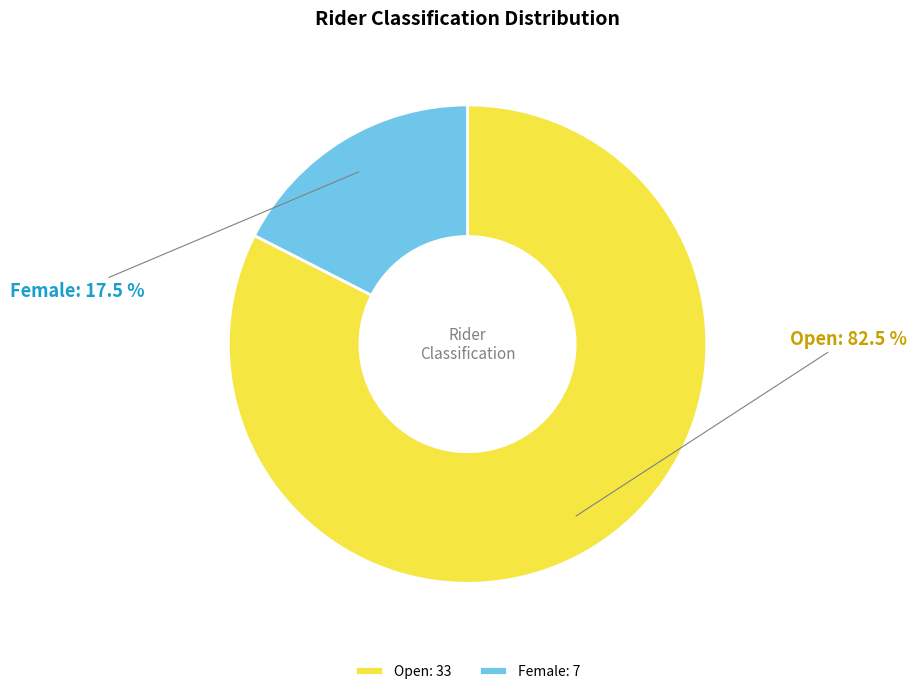

What is the total percentage of Open and Female?

100.0%